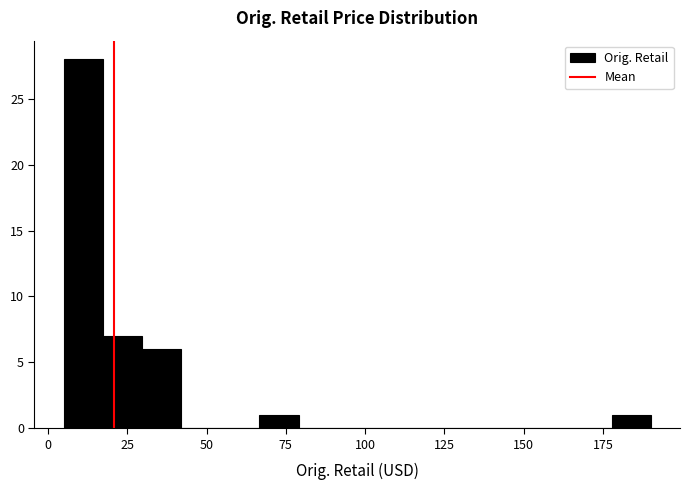

Around what value on the x-axis is the tallest bar? Give the approximate position of its centre, as read against the axis.

10